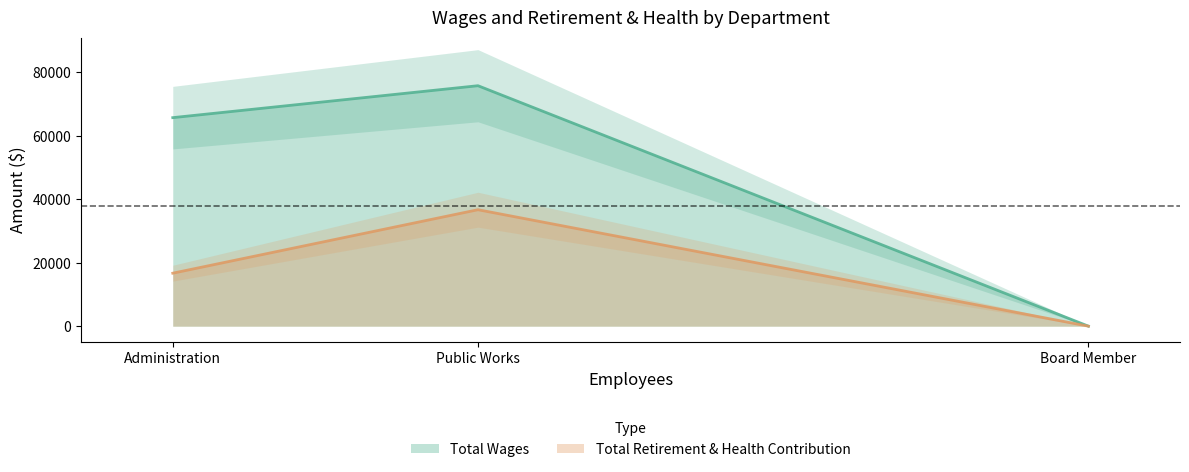

Is the value of Total Wages at Board Member greater than the value of Total Retirement & Health Contribution at Board Member?

No